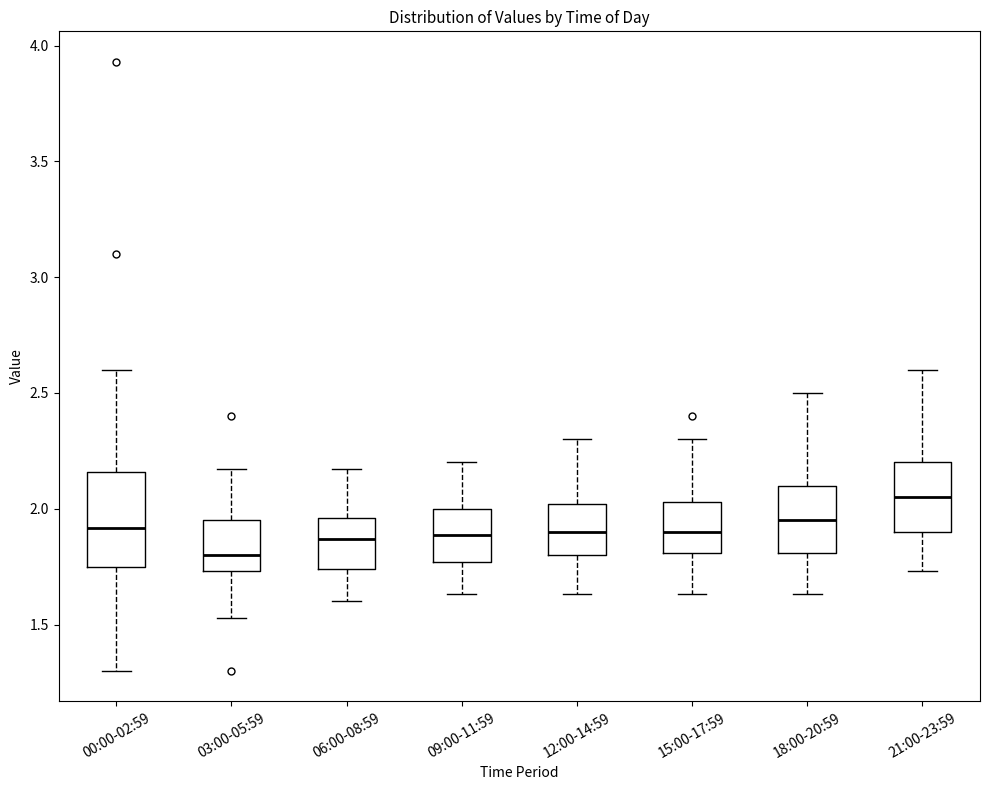

Comparing the boxes themselves (not the whiskers), which one is the tallest?

00:00-02:59